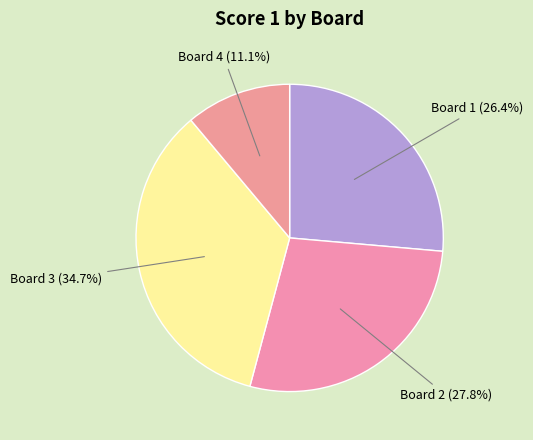

Is Board 3 (34.7%) the majority of the pie?

No